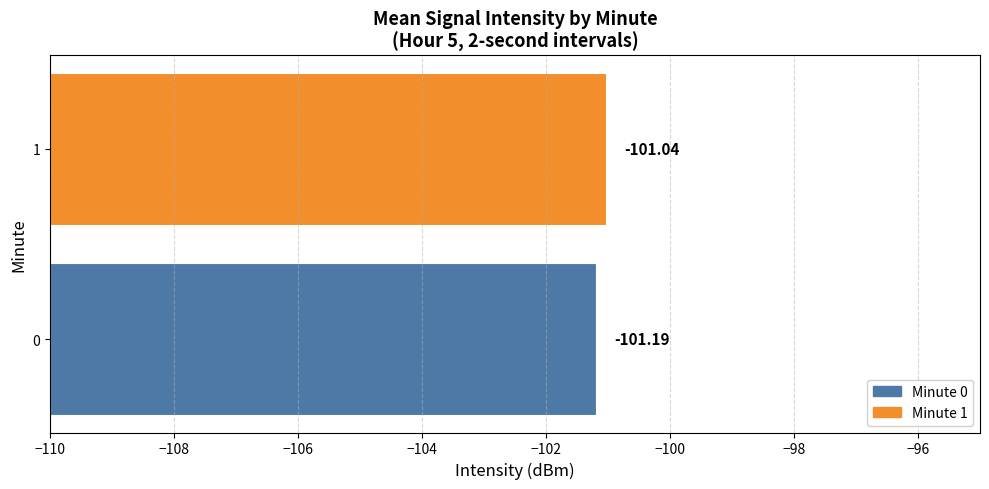

What is the change in value from 0 to 1?

+0.2